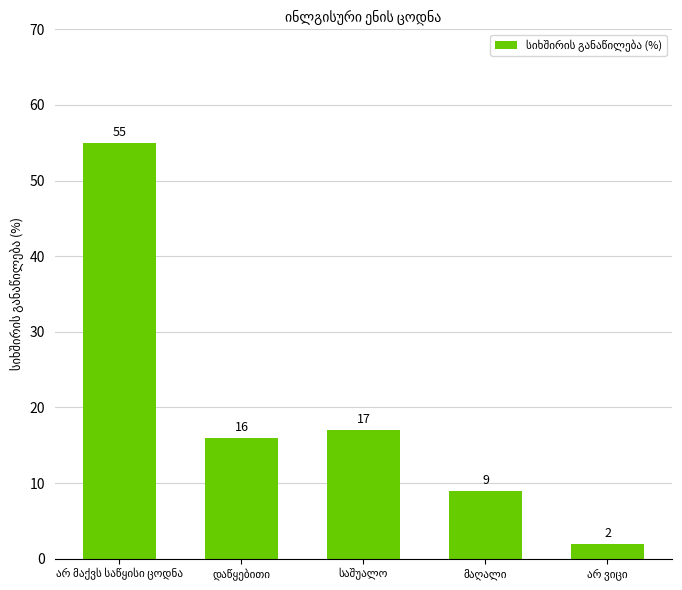

What is the value of the 1st bar from the left?

55